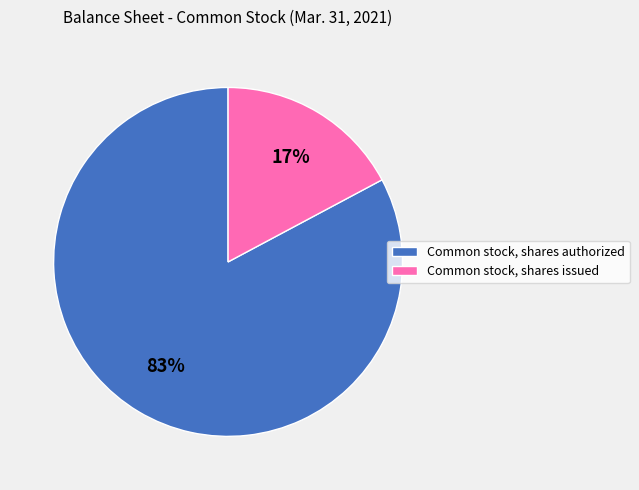

Approximately how many times larger is the value at Common stock, shares issued compared to Common stock, shares authorized?

0.2